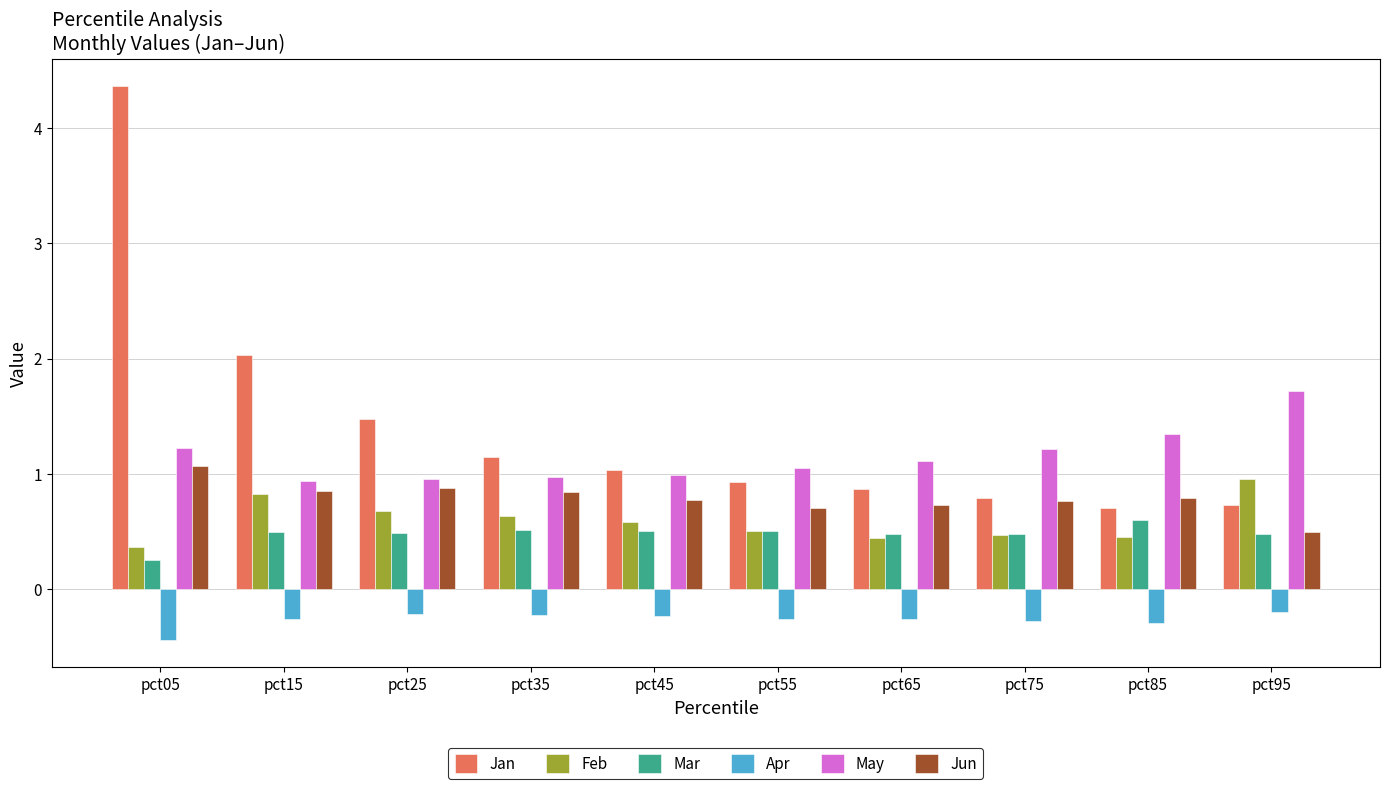

At which category is the sum across all series the highest?

pct05